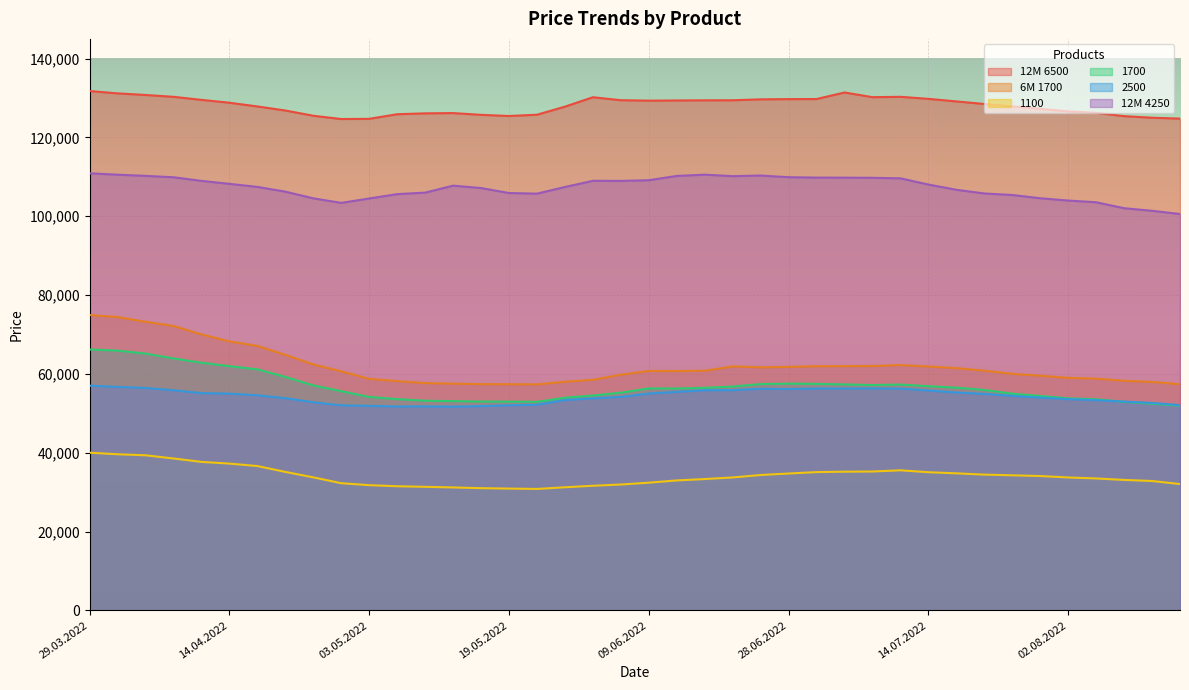

Where is the first local minimum for 6M 1700?

24.05.2022